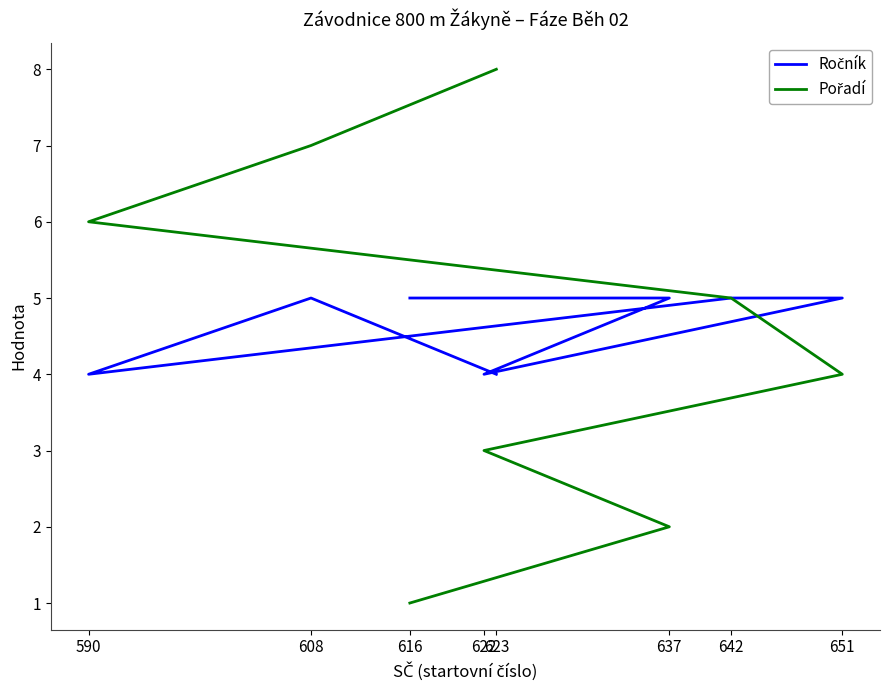

Which label corresponds to the smallest value in the chart?

616